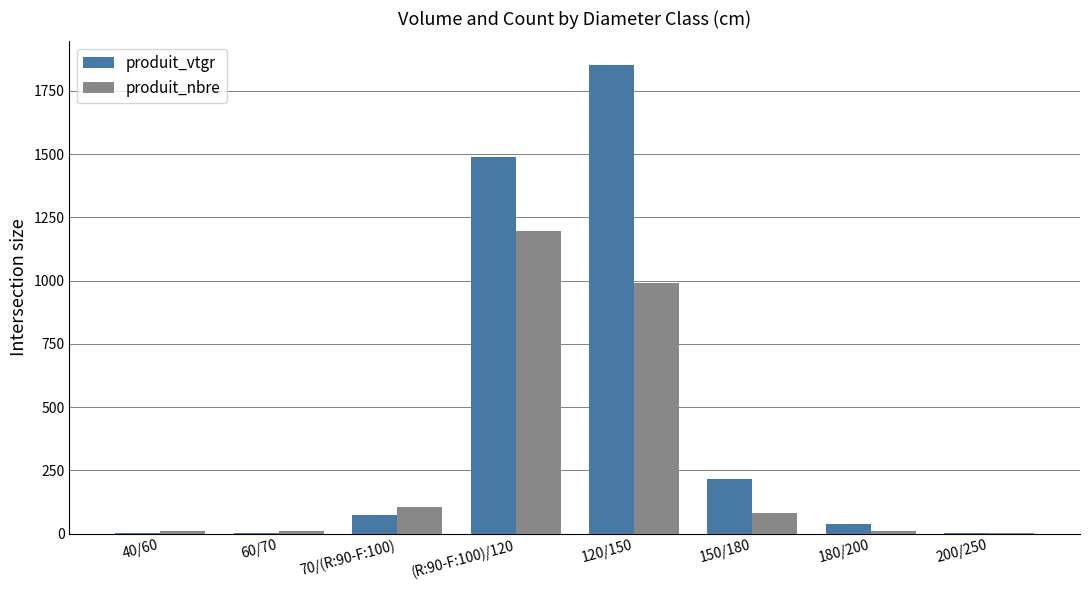

What is the maximum value for produit_vtgr?

1852.7